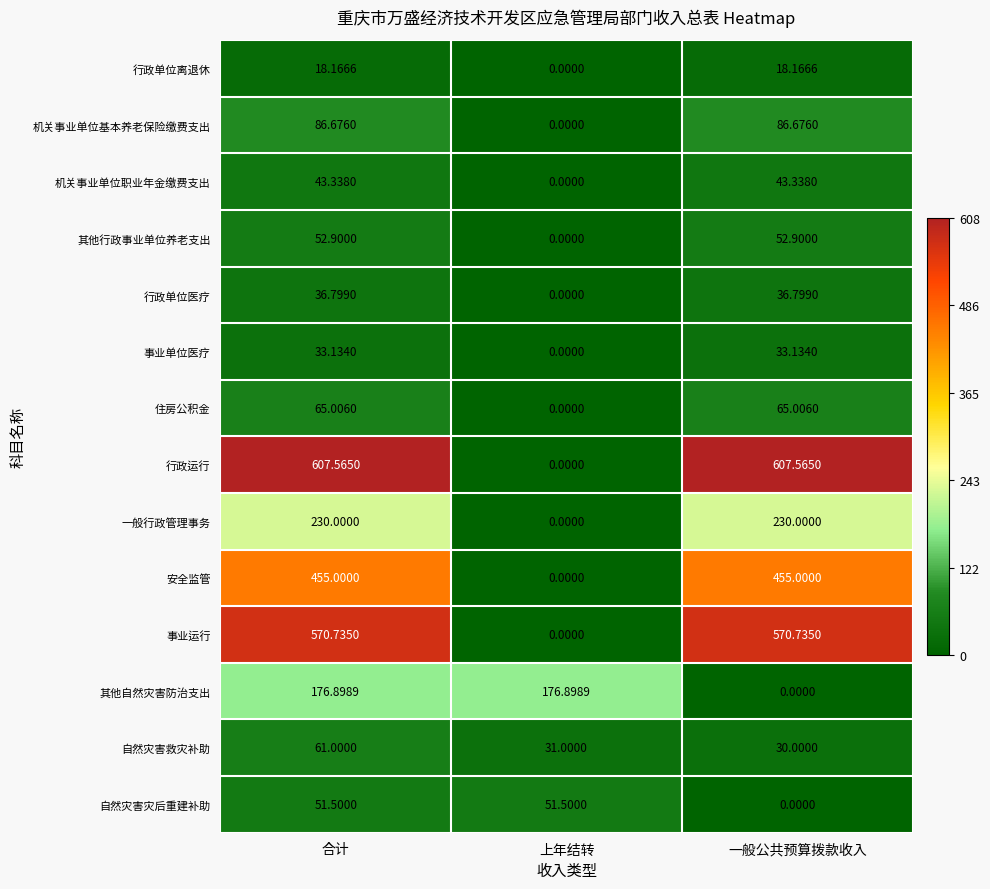

At which label is 行政运行 closest to 303?

上年结转